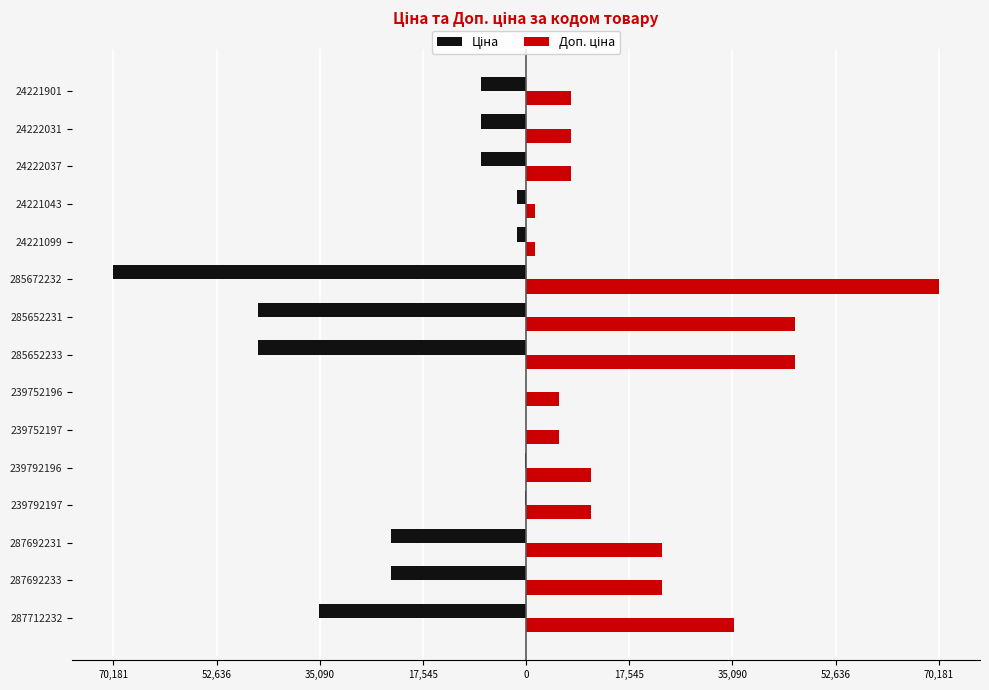

What is the minimum value shown in the chart?

-70181.6